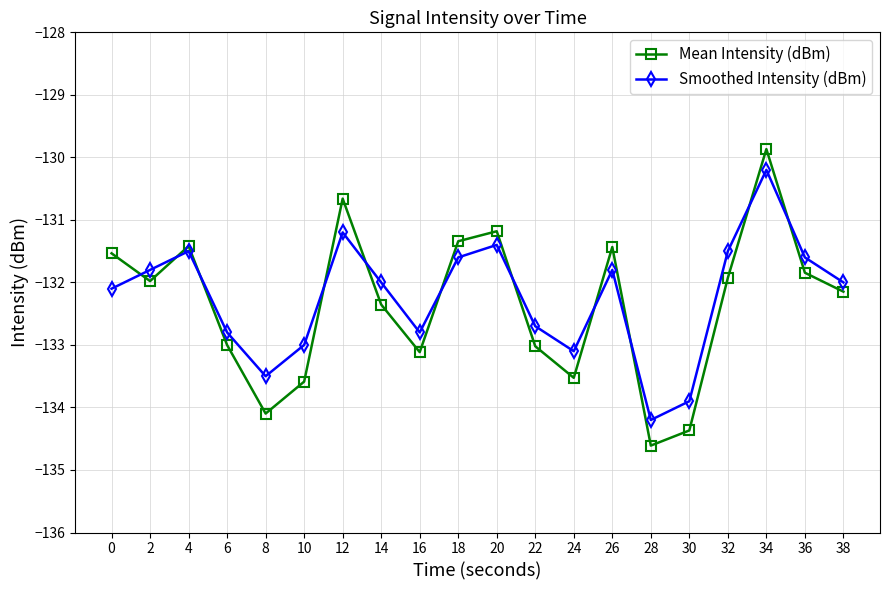

Between 6 and 32, which series saw the biggest shift?

Smoothed Intensity (dBm)